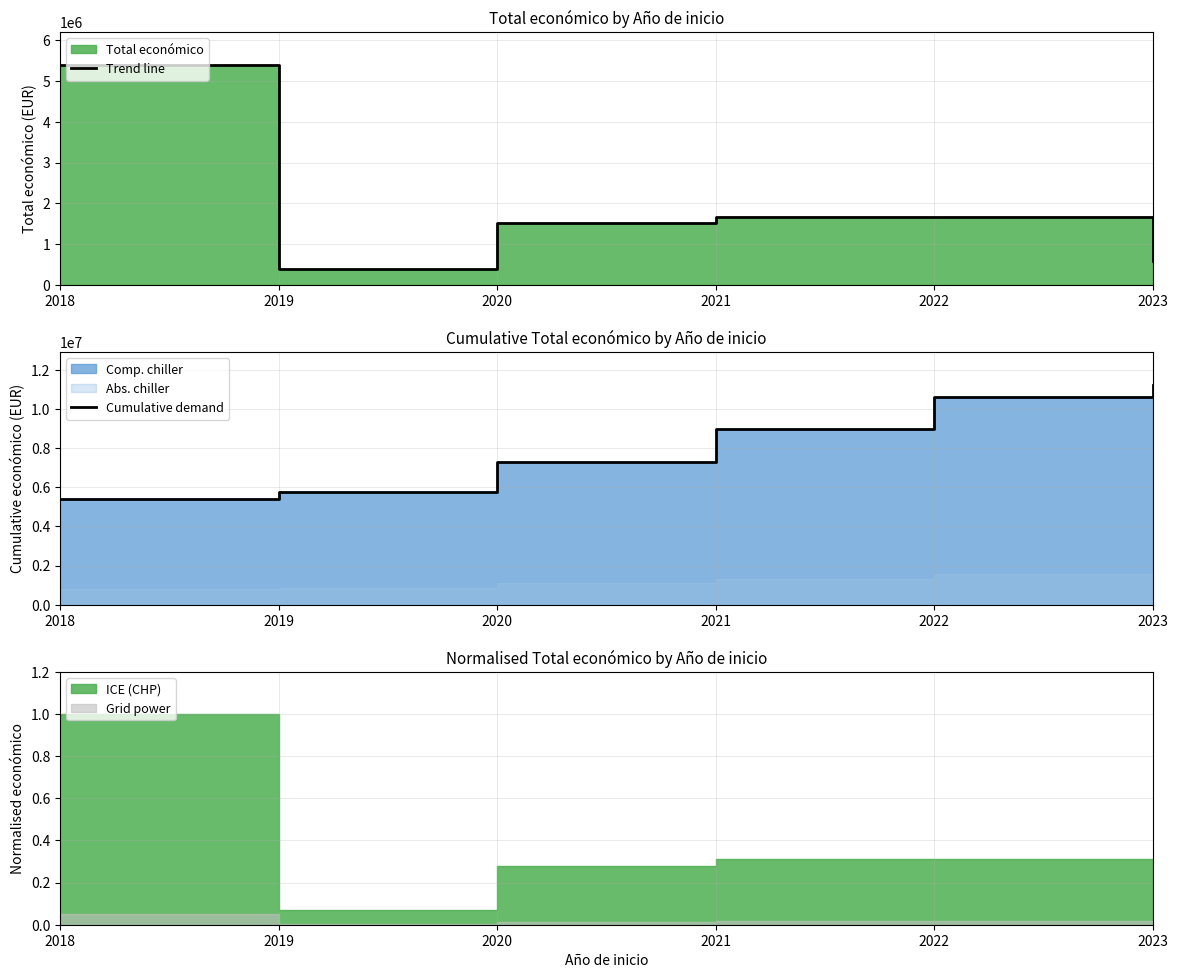

True or false: Trend line has a value of 1669400 at 2021.

True